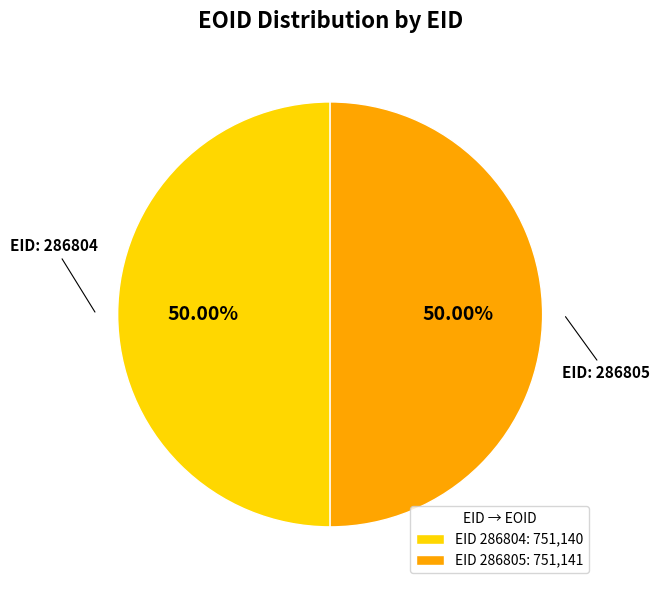

What is the ratio of the value at EID 286805: 751,141 to the value at EID 286804: 751,140?

1.0